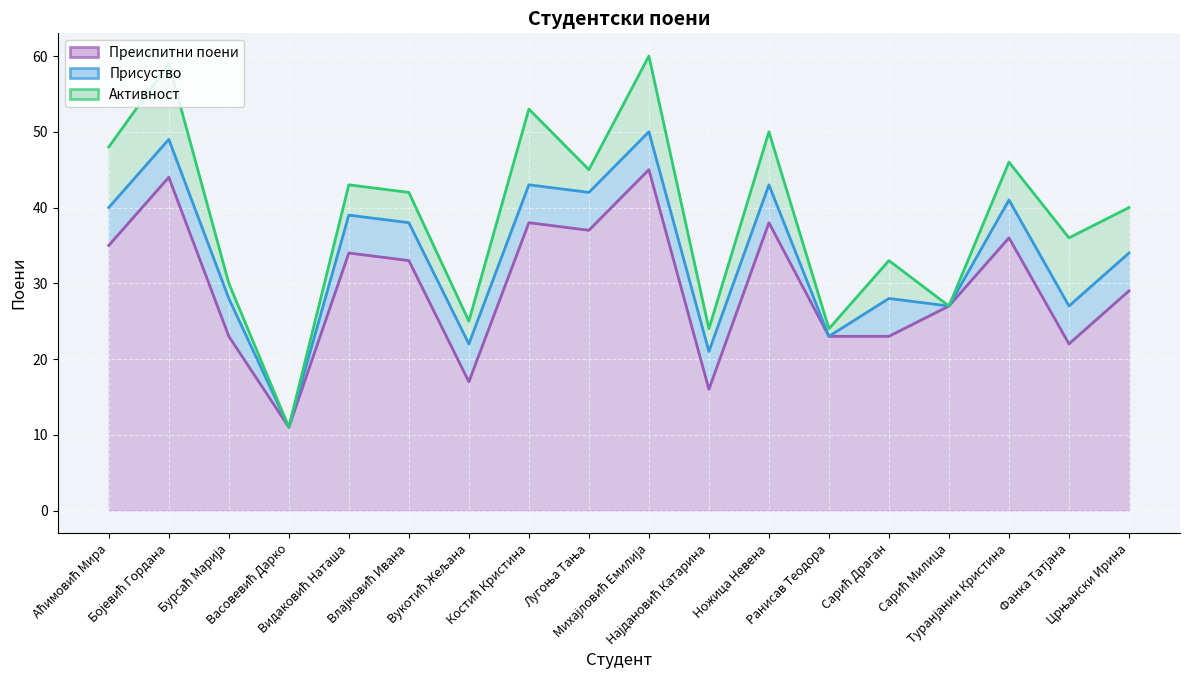

What position from the left is Влајковић Ивана?

6